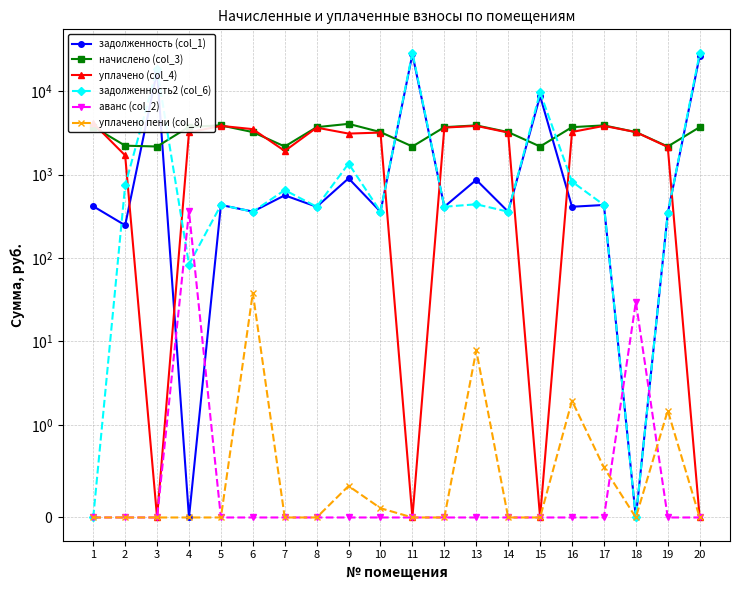

Is the value of задолженность (col_1) at 16 greater than the value of уплачено (col_4) at 13?

No